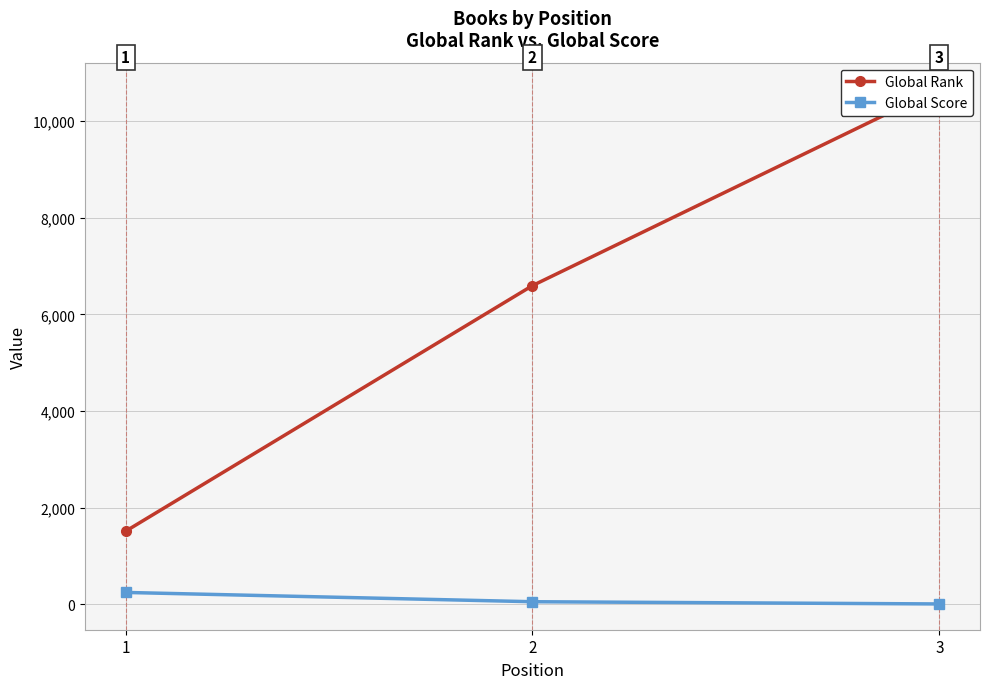

Rank the series by their average value, from highest to lowest.

Global Rank, Global Score